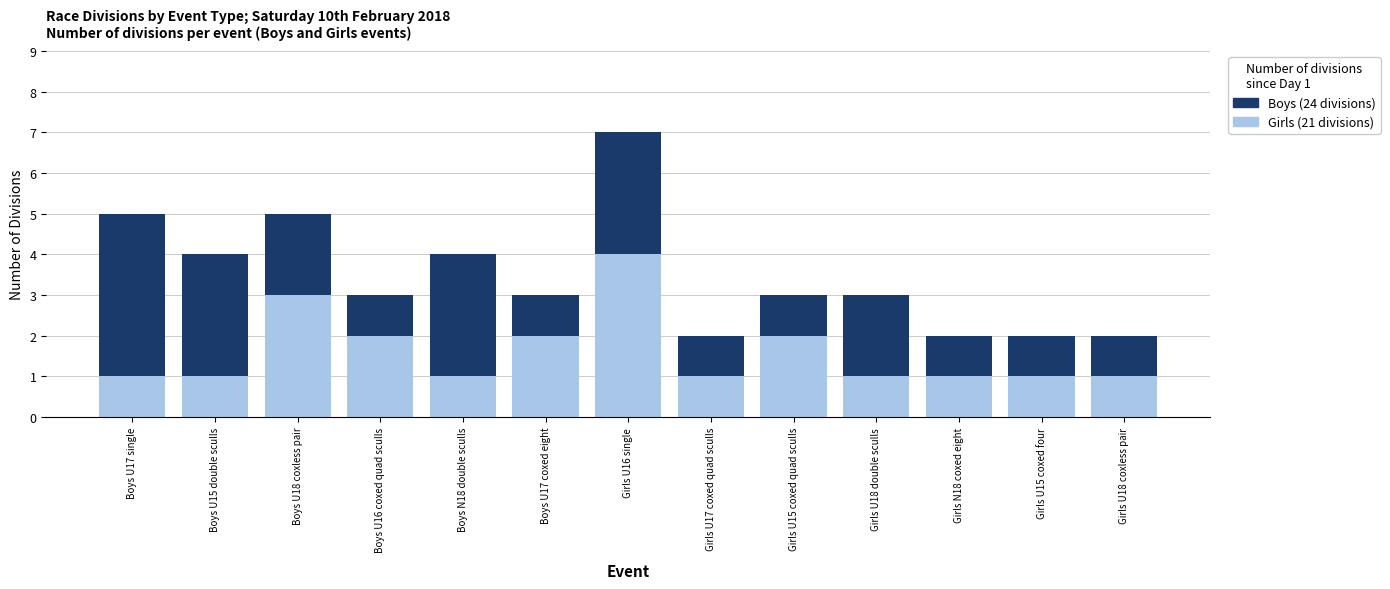

At which category is the sum across all series the highest?

Girls U16 single